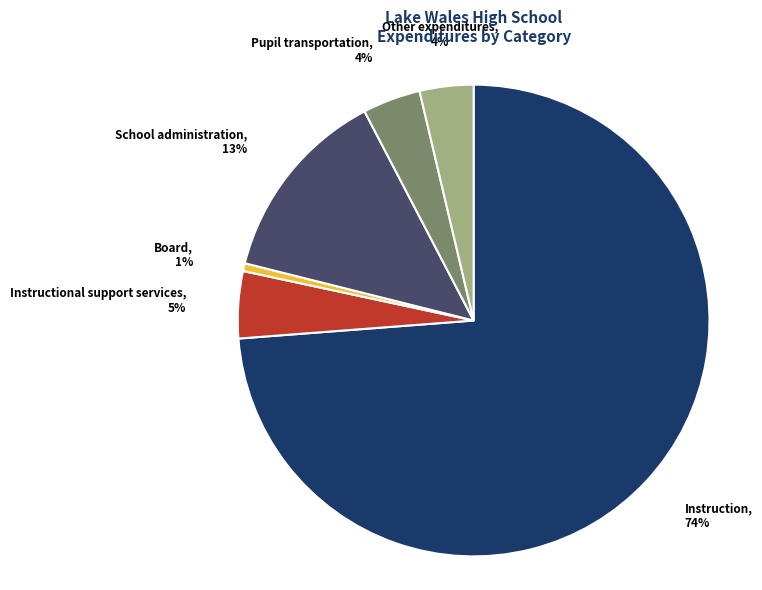

Do School administration and Instruction together represent more than half of the pie?

Yes